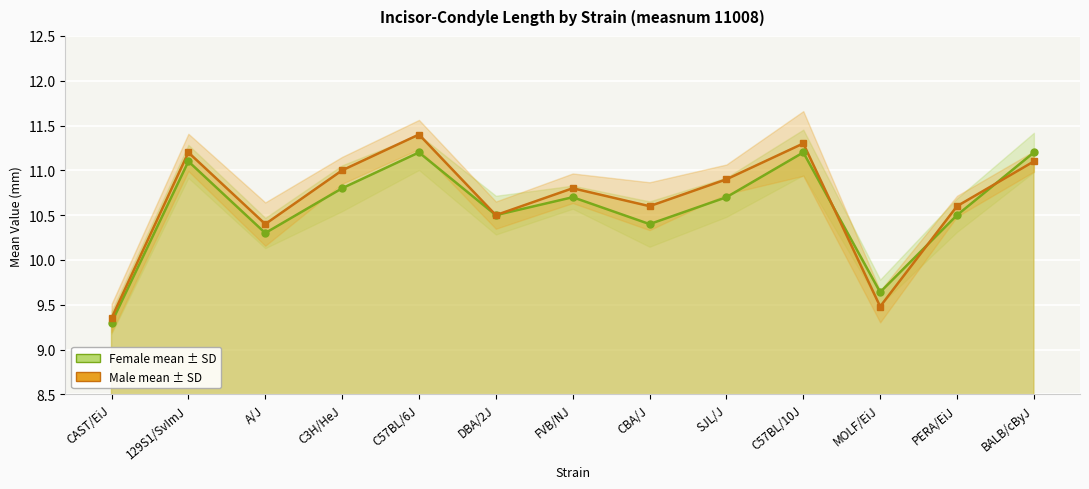

Where is Female mean nearest to the value 10?

A/J